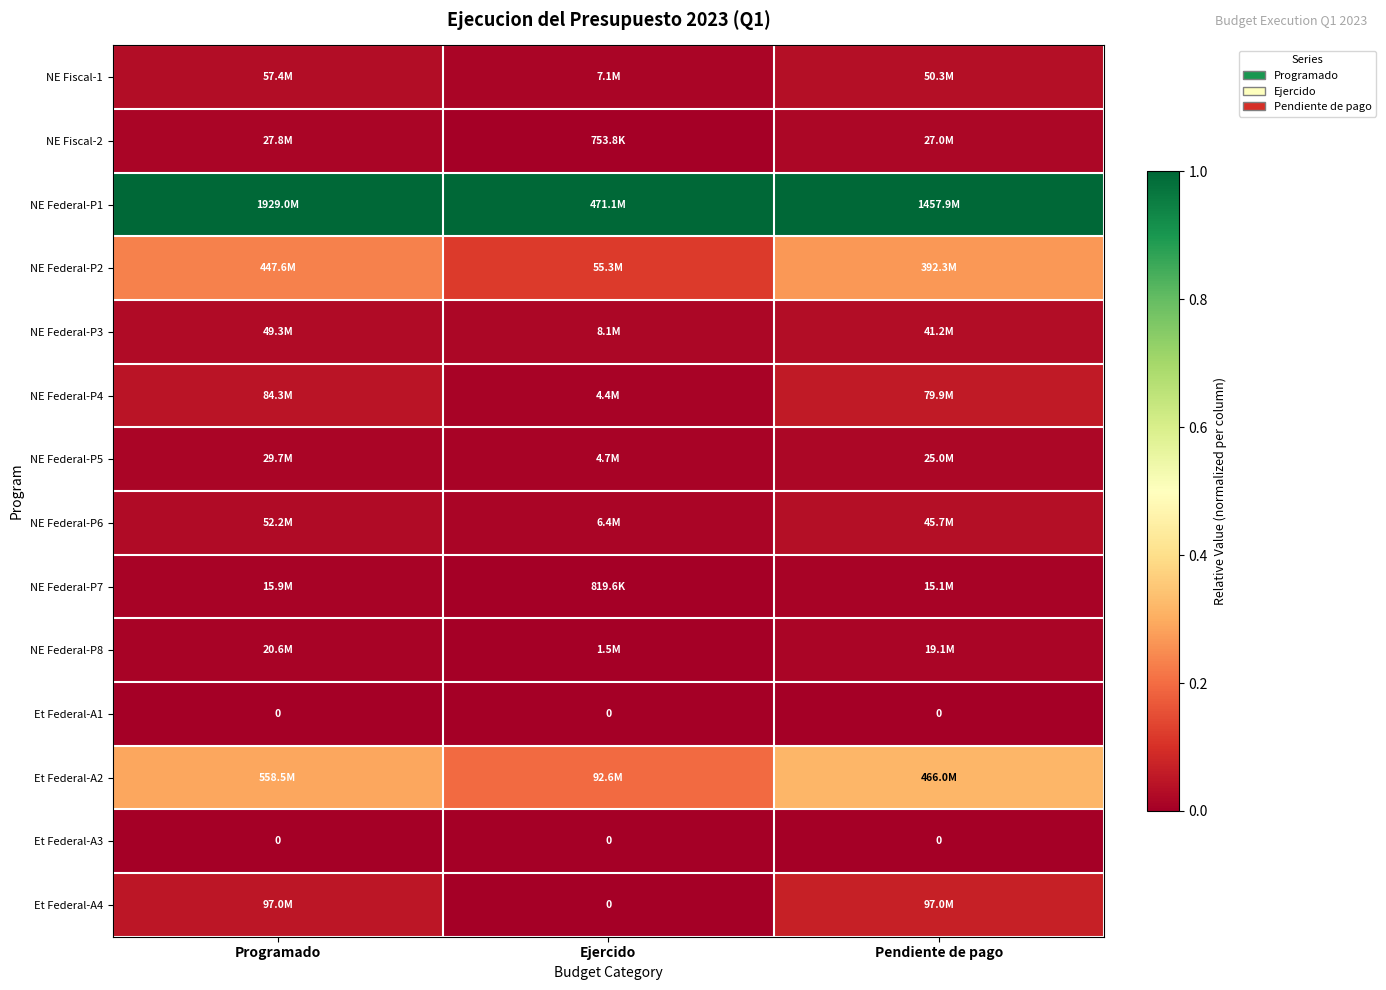

Rank the series by their maximum value, from lowest to highest.

Et Federal-A1, Et Federal-A3, NE Federal-P7, NE Federal-P8, NE Federal-P5, NE Fiscal-2, NE Federal-P3, NE Federal-P6, NE Fiscal-1, NE Federal-P4, Et Federal-A4, NE Federal-P2, Et Federal-A2, NE Federal-P1